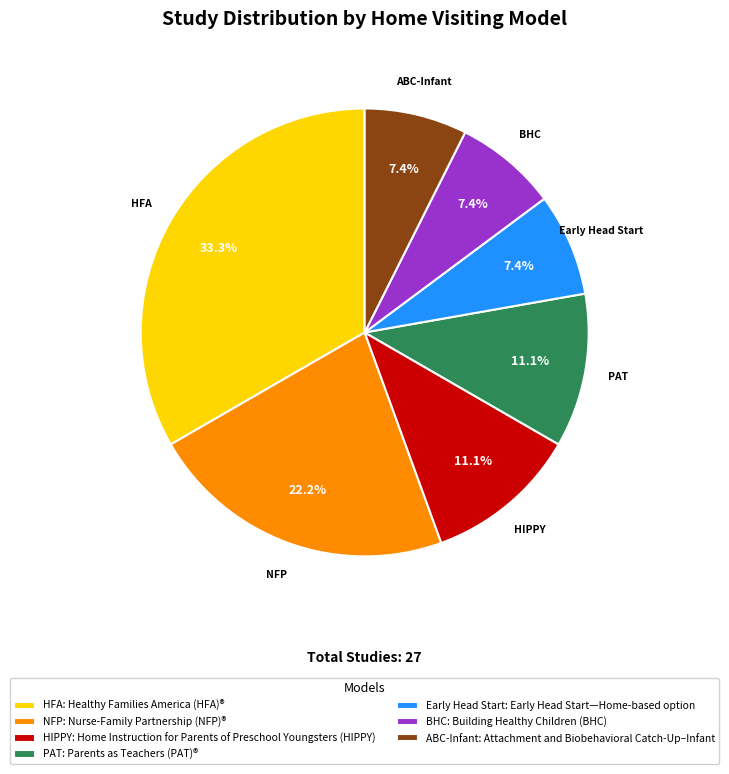

Which slice is the largest?

HFA: Healthy Families America (HFA)®